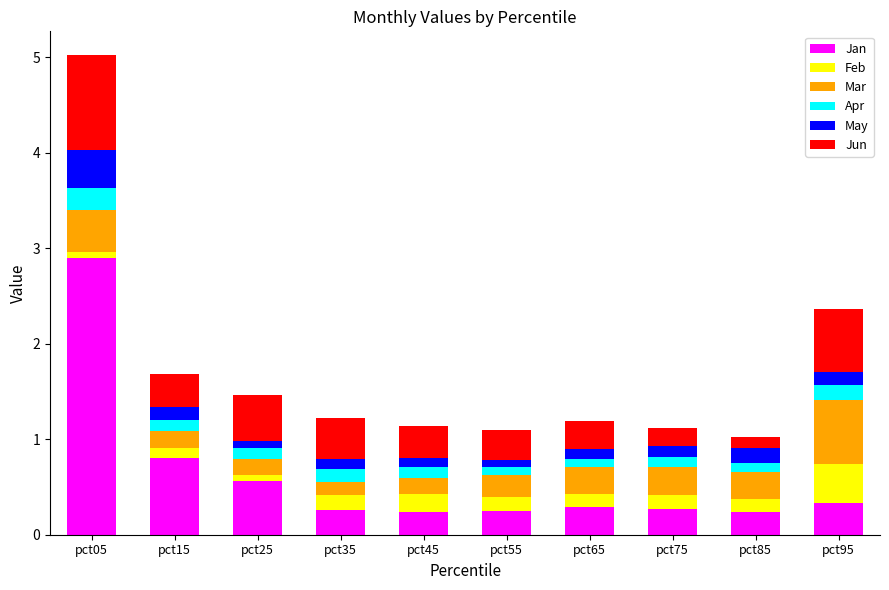

The value of Jan at pct85 is 0.2. True or false?

True